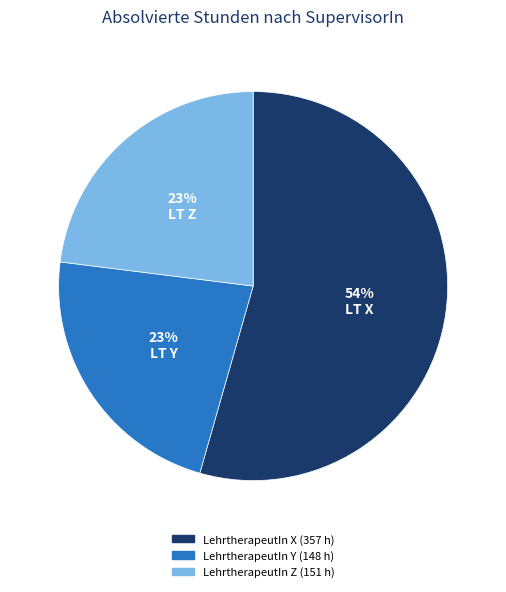

Is there a majority slice in this chart?

Yes